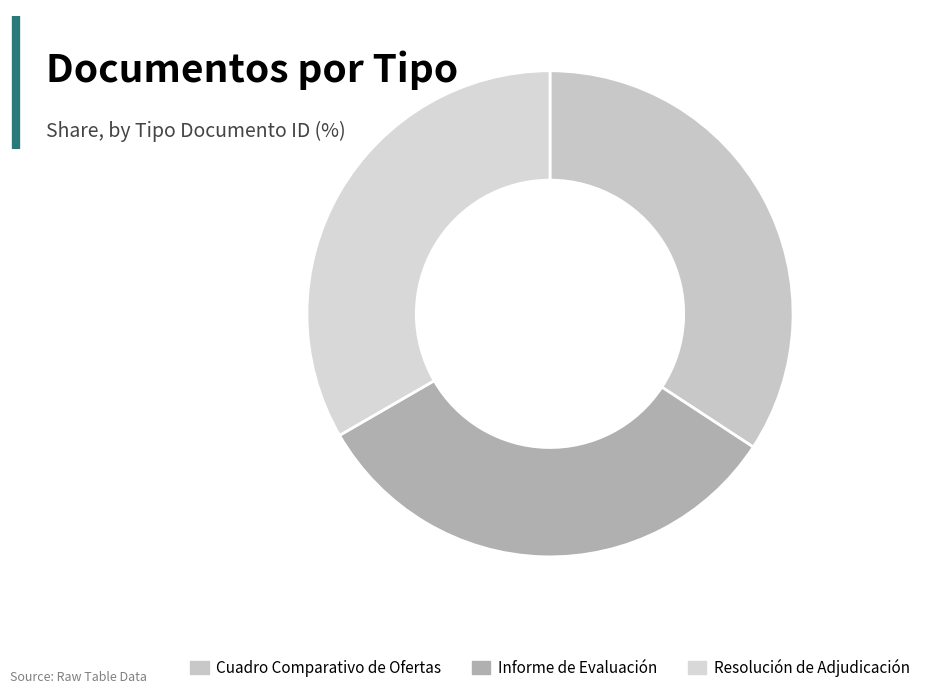

What is the largest slice in the pie chart?

Cuadro Comparativo de Ofertas